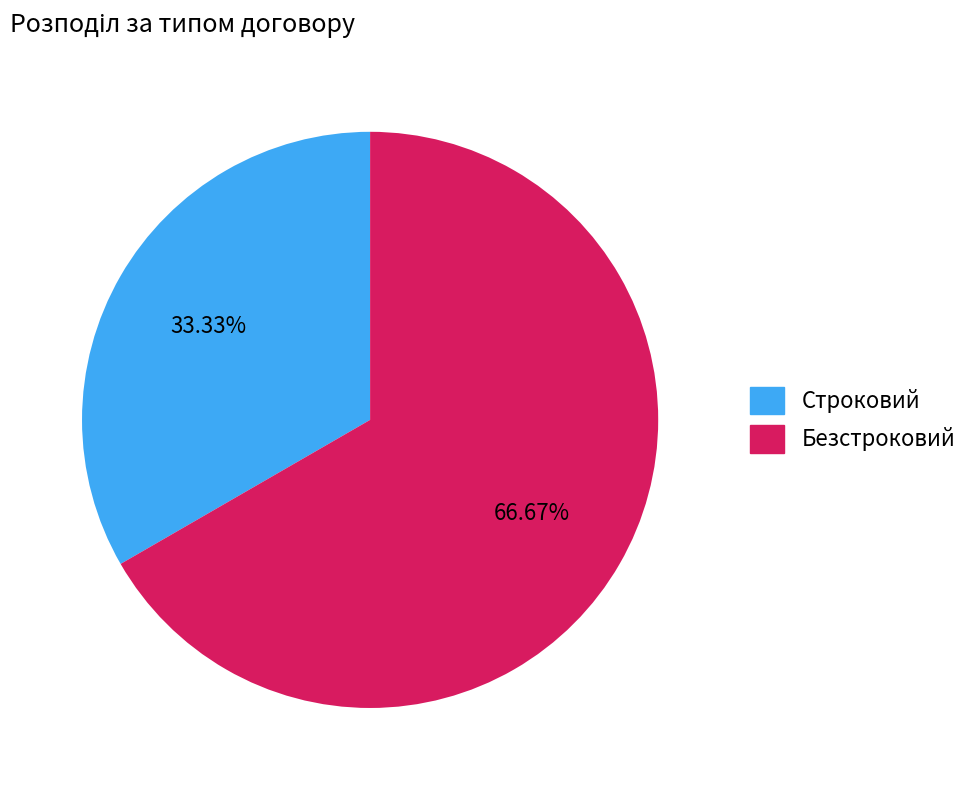

To the nearest percent, what percentage of the pie is Безстроковий?

67%